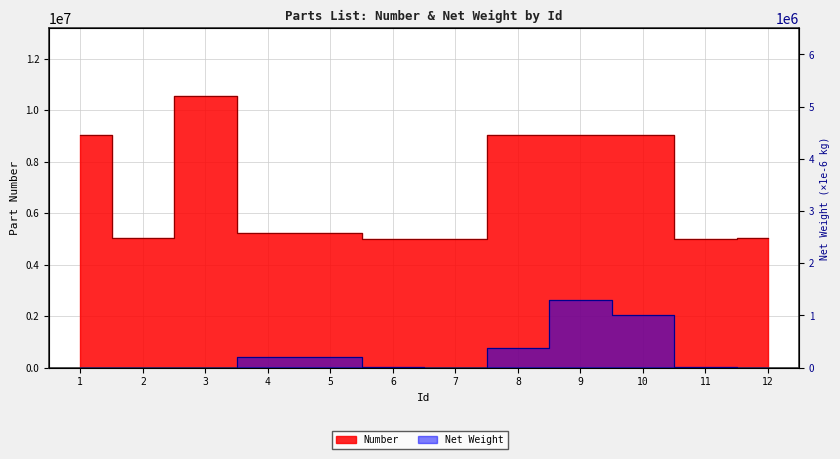

What is the sum of the Net Weight values at 8 and 1?

380000